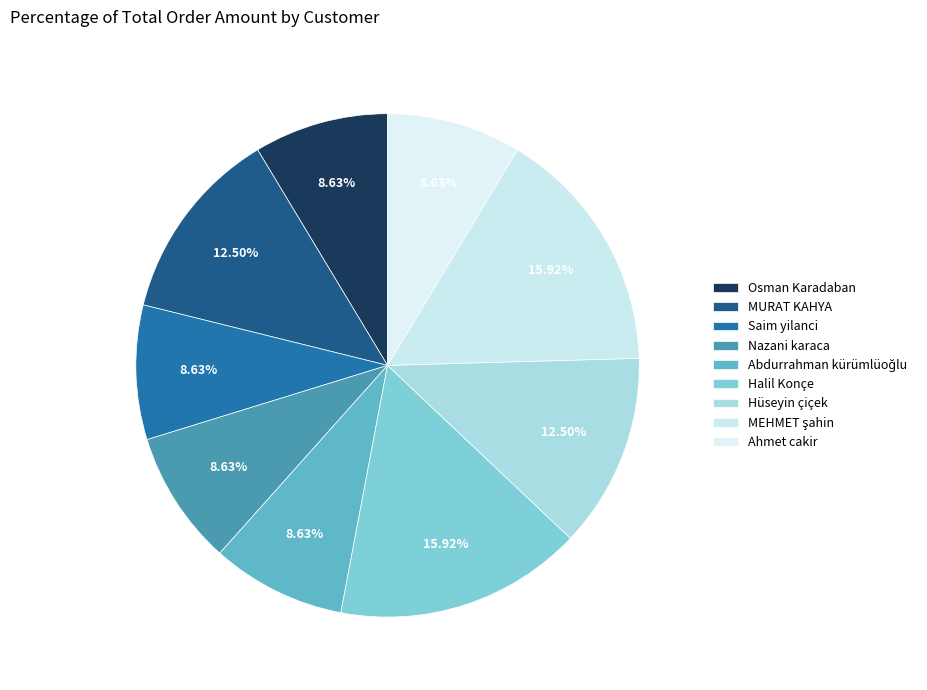

What is the smallest slice in the pie chart?

Osman Karadaban